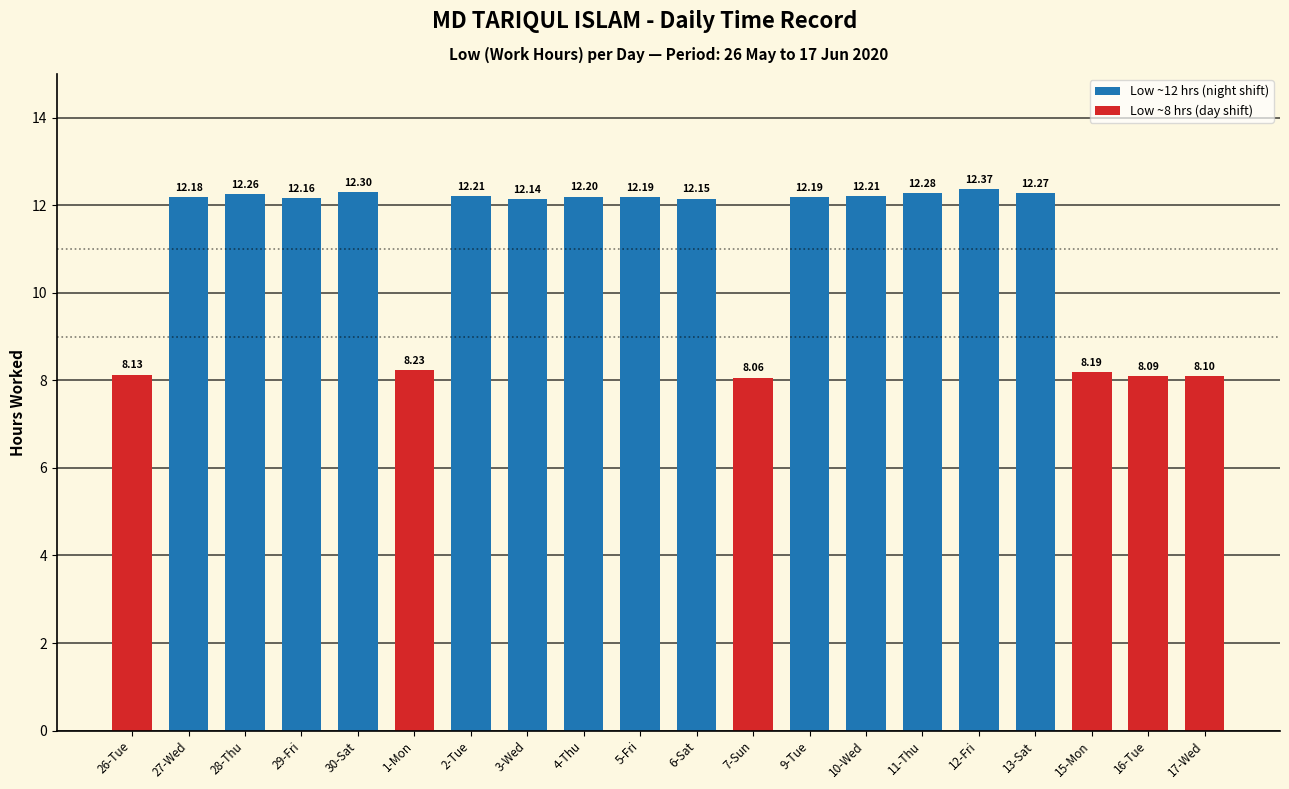

What is the greatest value displayed?

12.4